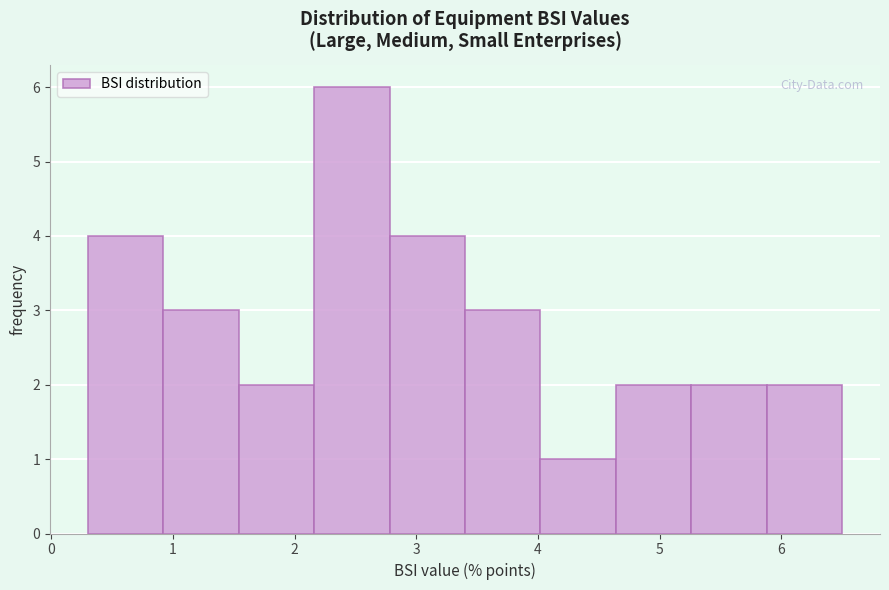

Over which range of the x-axis is the bar tallest?

2.16 to 2.78